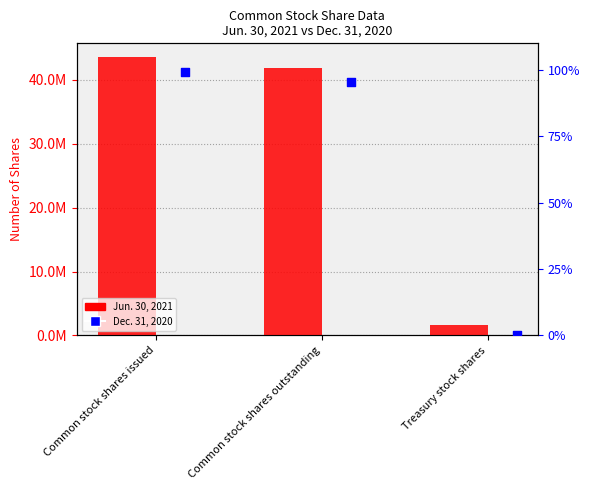

At which category is the sum across all series the highest?

Common stock shares issued